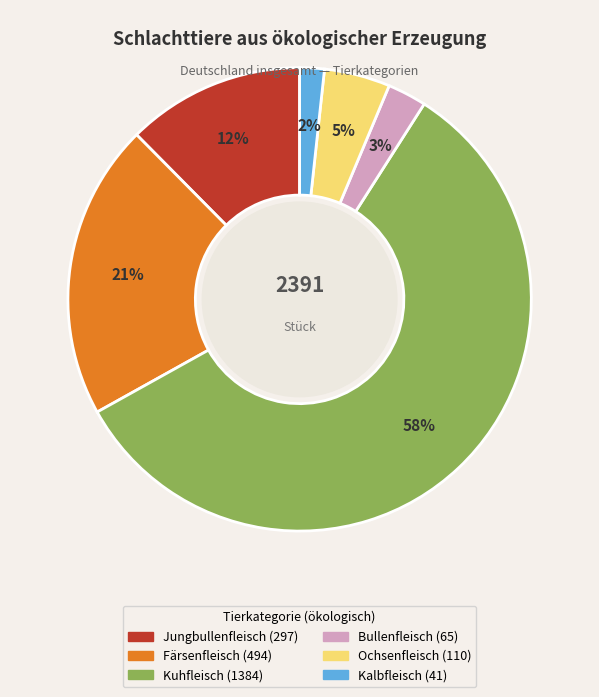

True or false: Kalbfleisch accounts for 2% of the total.

True